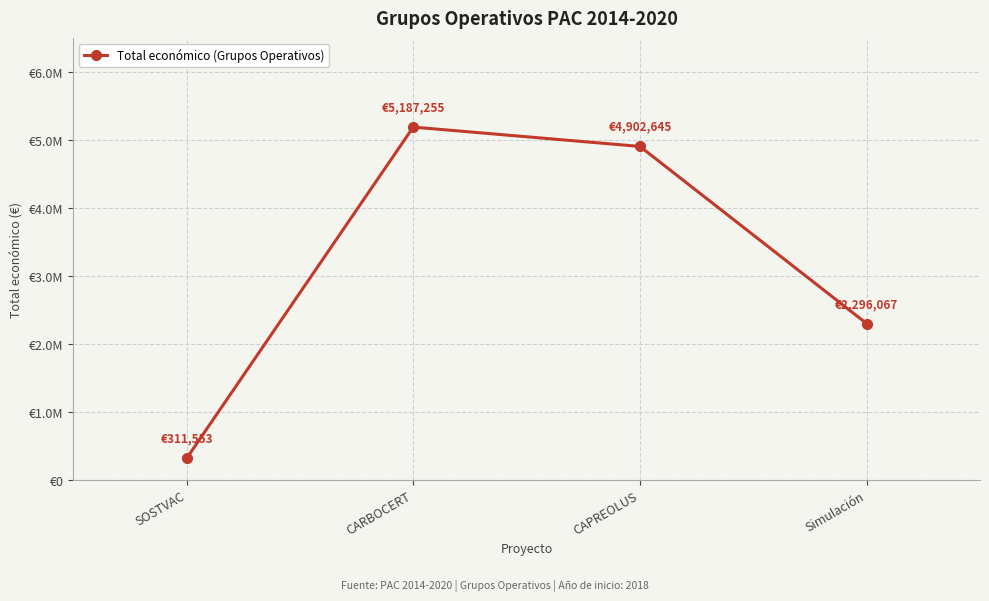

Where does the data first go above 4902645?

CARBOCERT